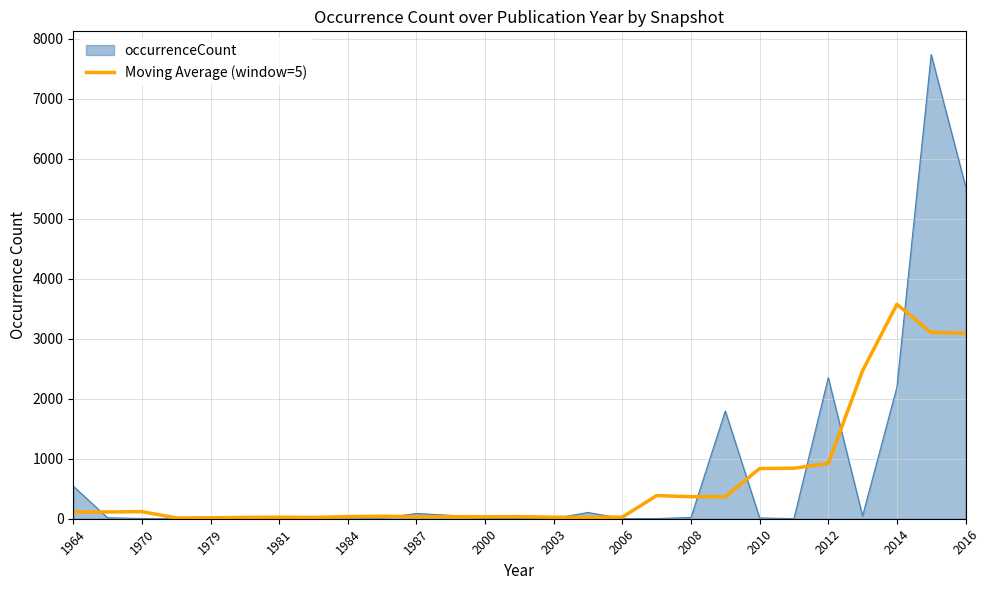

Which series has the largest range (max minus min)?

occurrenceCount